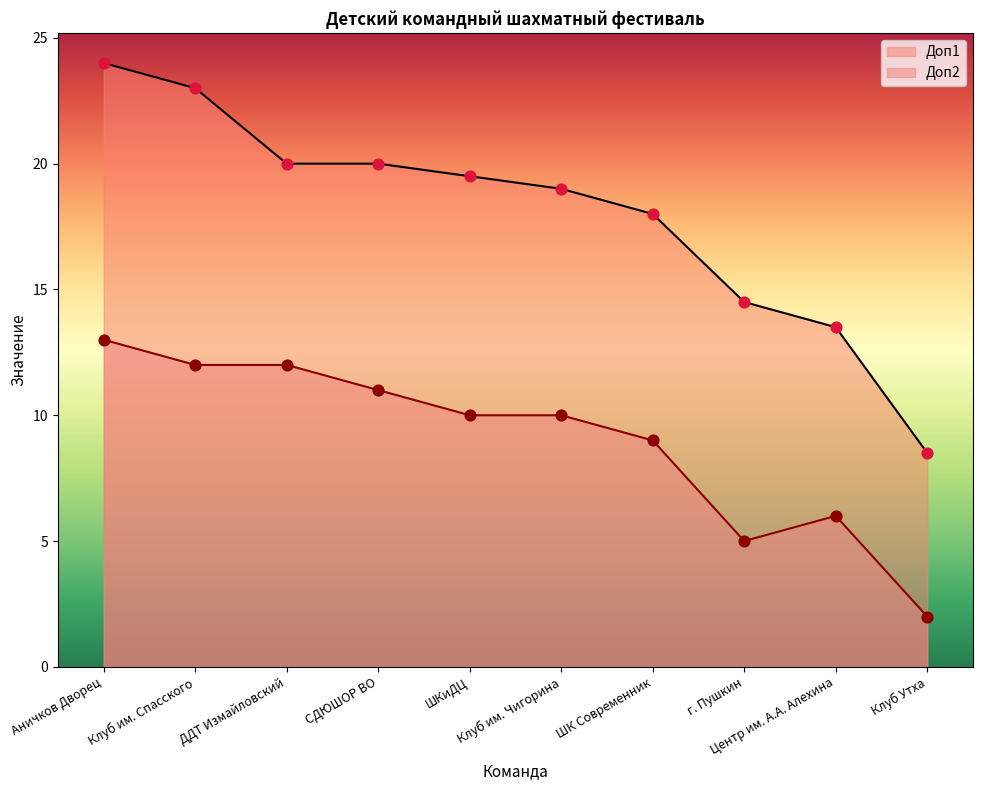

Which series has the largest total across all categories?

Доп1